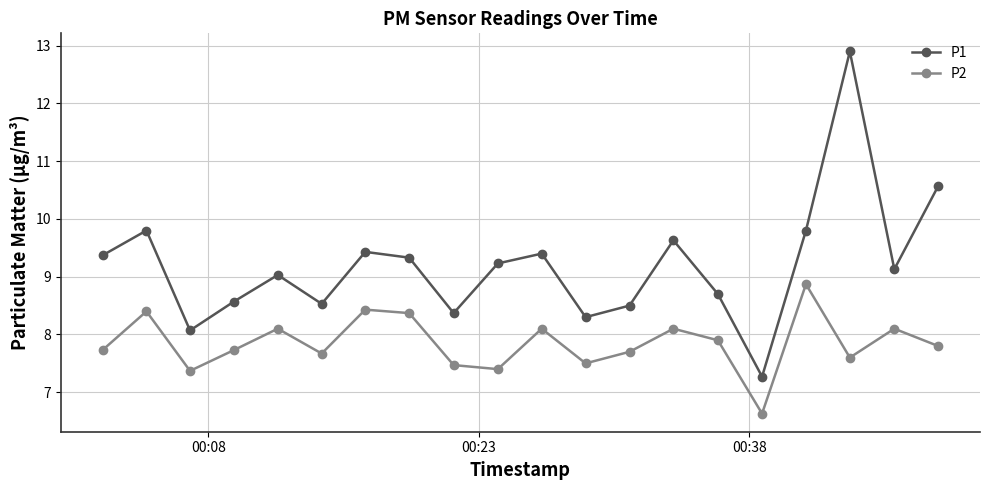

Which series has the widest spread of values?

P1